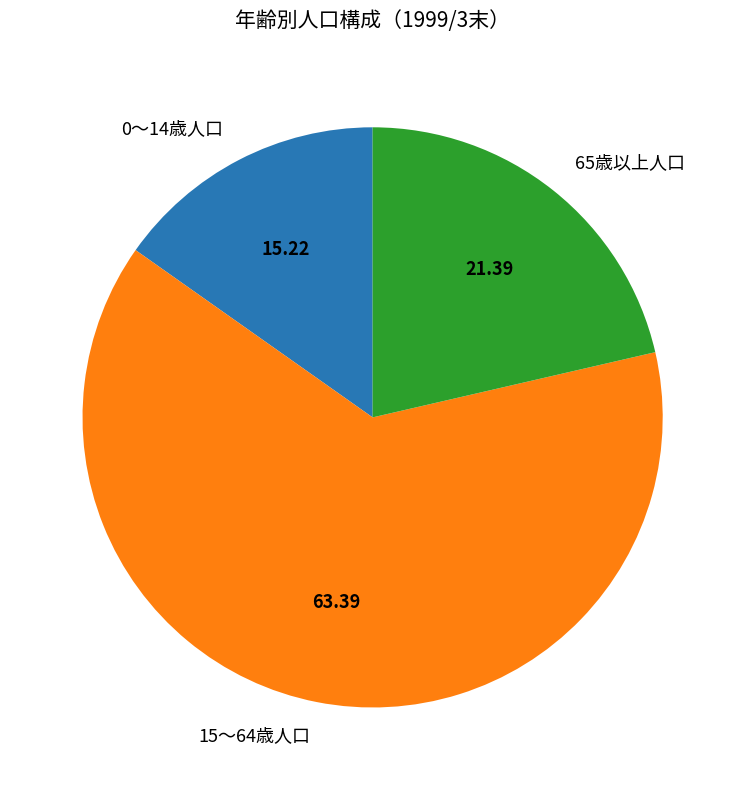

Is it true that 0～14歳人口 is 5% of the pie?

False